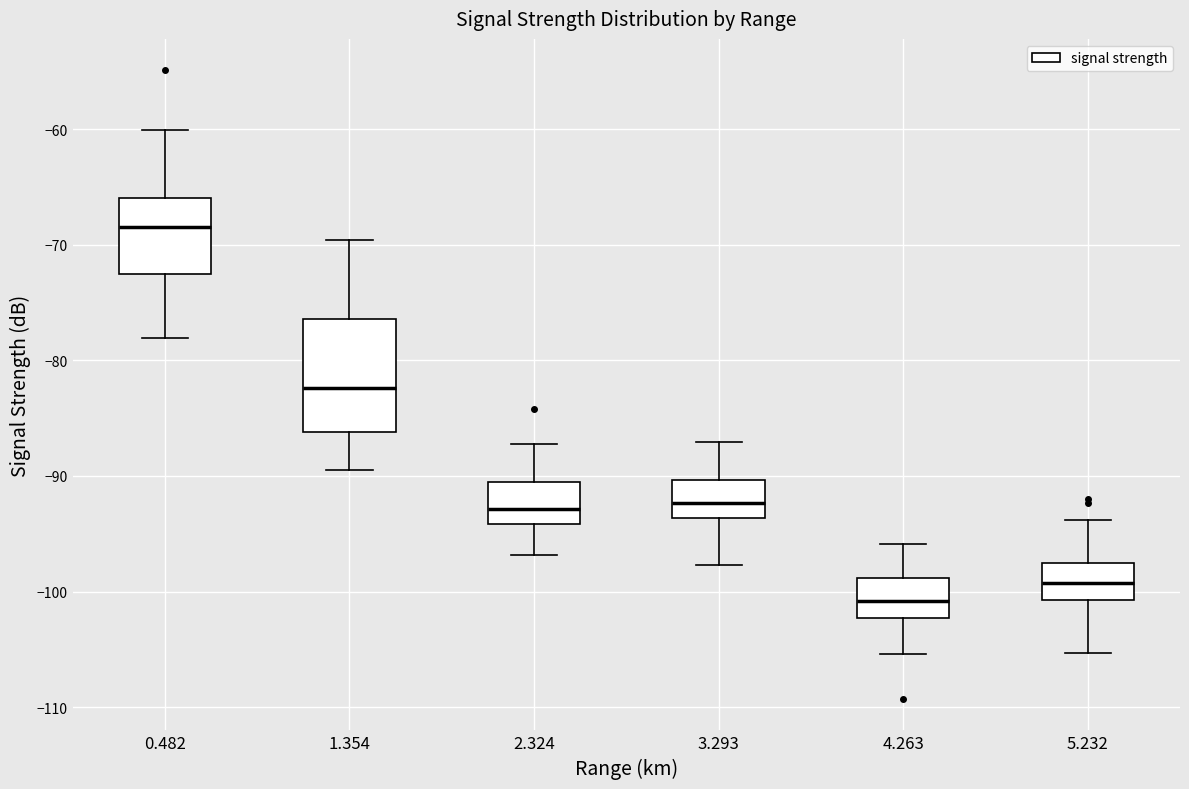

Reading left to right, read every box against the y-axis: the position of its median line, the range the box covers, and the ends of its whiskers. The values are not printed on the chart, so give them approximately, as read against the axis.

0.482: median -68, box -72 to -66, whiskers -78 to -60
1.354: median -82, box -86 to -76, whiskers -89 to -70
2.324: median -93, box -94 to -91, whiskers -97 to -87
3.293: median -92, box -94 to -90, whiskers -98 to -87
4.263: median -101, box -102 to -99, whiskers -105 to -96
5.232: median -99, box -101 to -98, whiskers -105 to -94